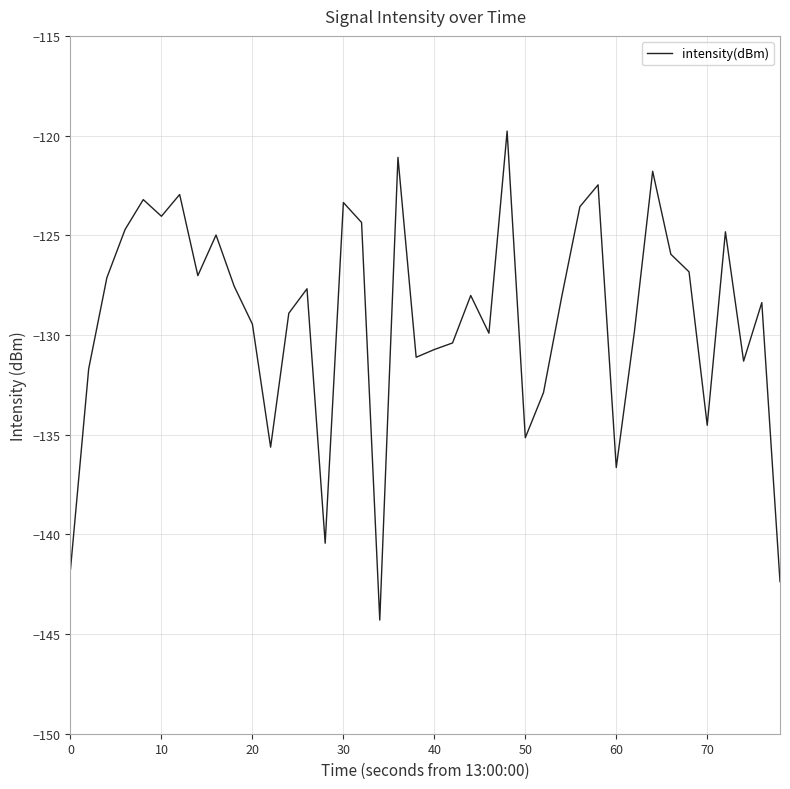

What is the maximum value shown in the chart?

-119.8